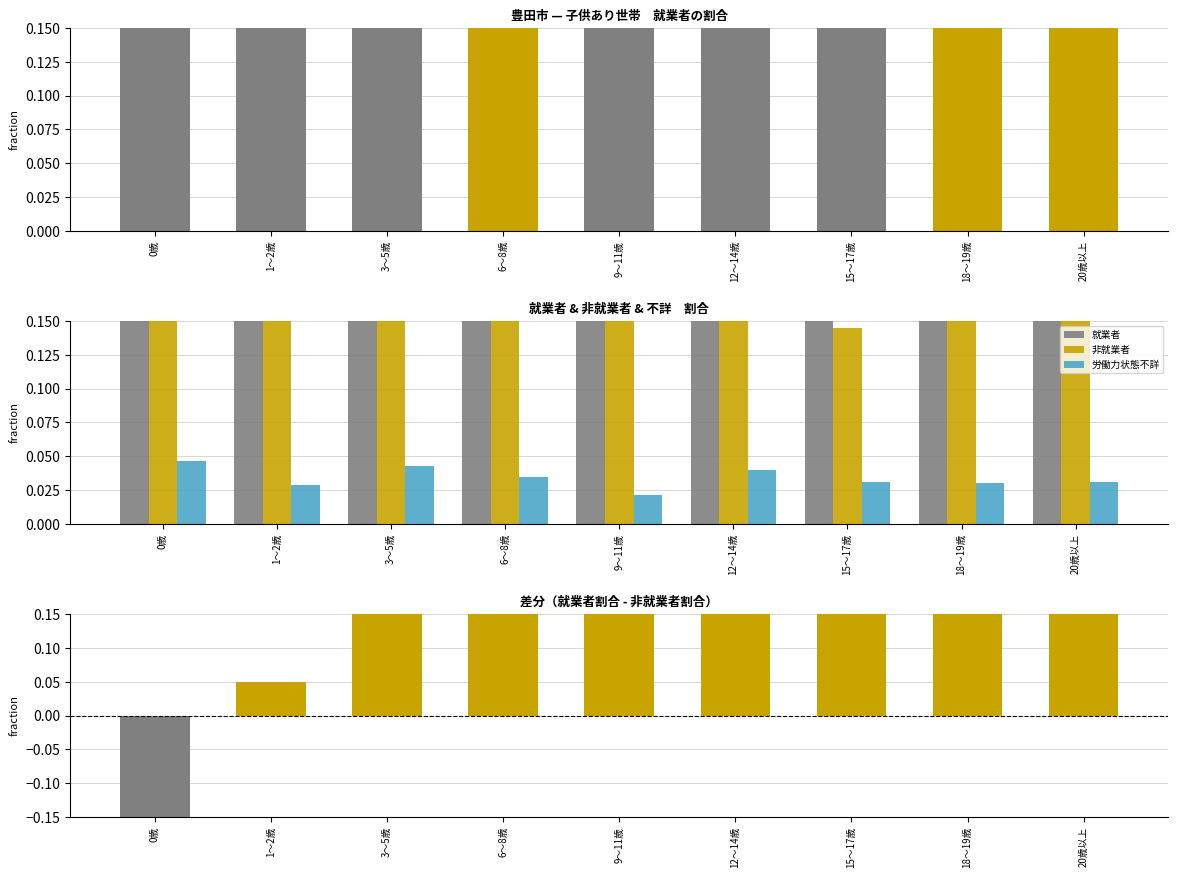

List the series in order of their overall mean, highest first.

就業者, 就業者 - 非就業者, 非就業者, 労働力状態不詳